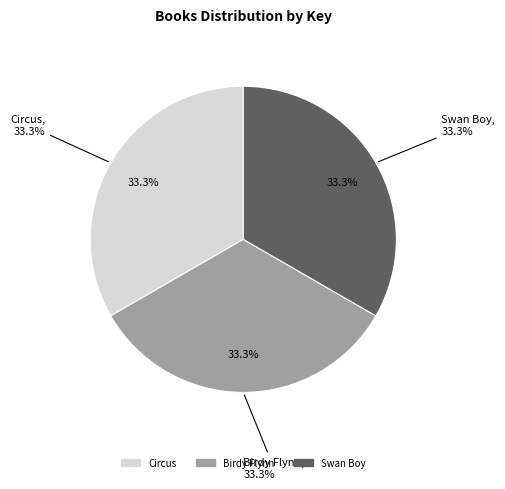

Is there a majority slice in this chart?

No